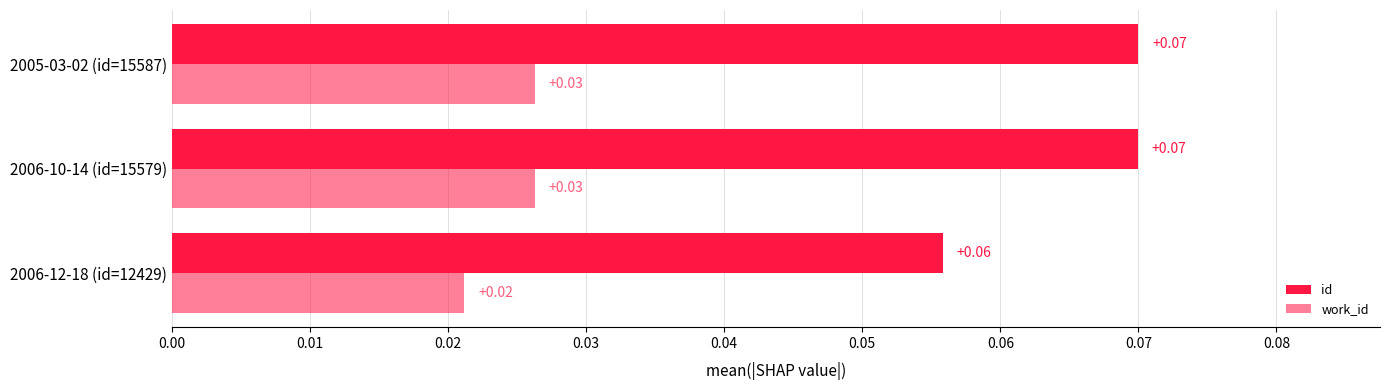

How many categories are shown in the chart?

3